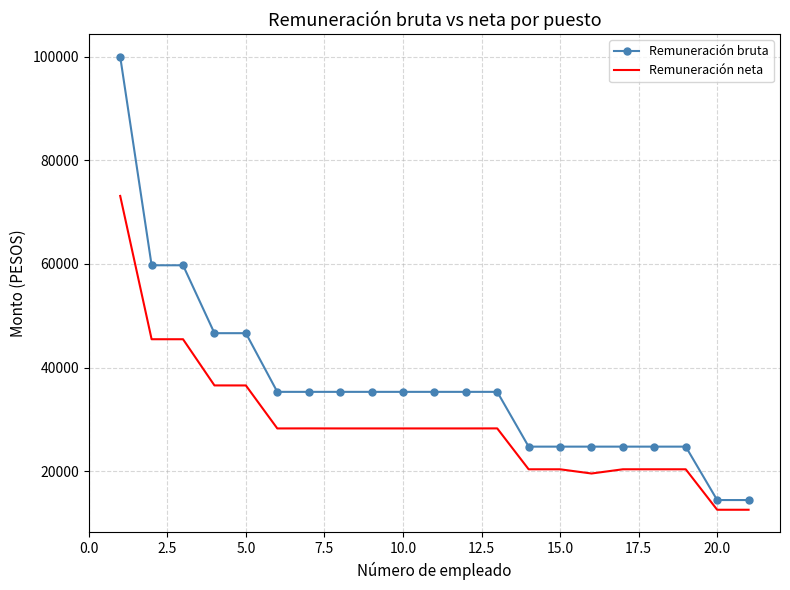

Which series has the largest range (max minus min)?

Remuneración bruta